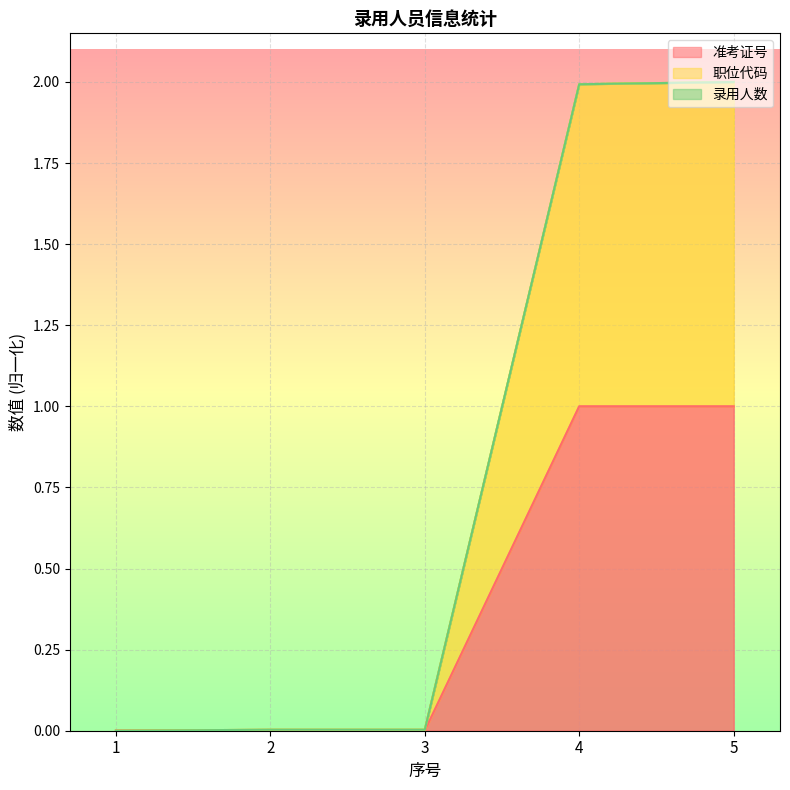

Which has a higher value, 4 or 2?

4